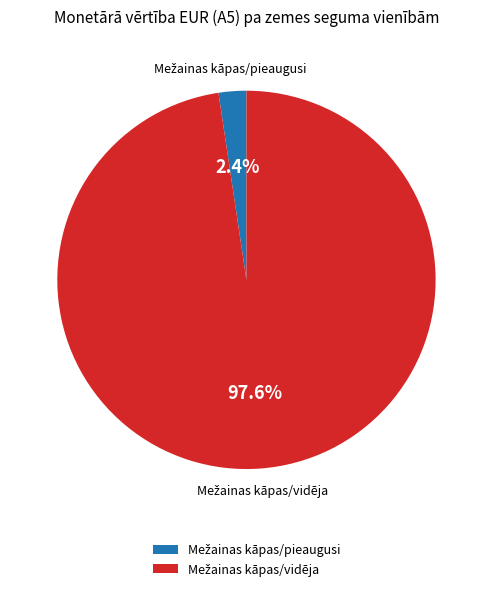

Is there any slice that represents more than half of the pie?

Yes